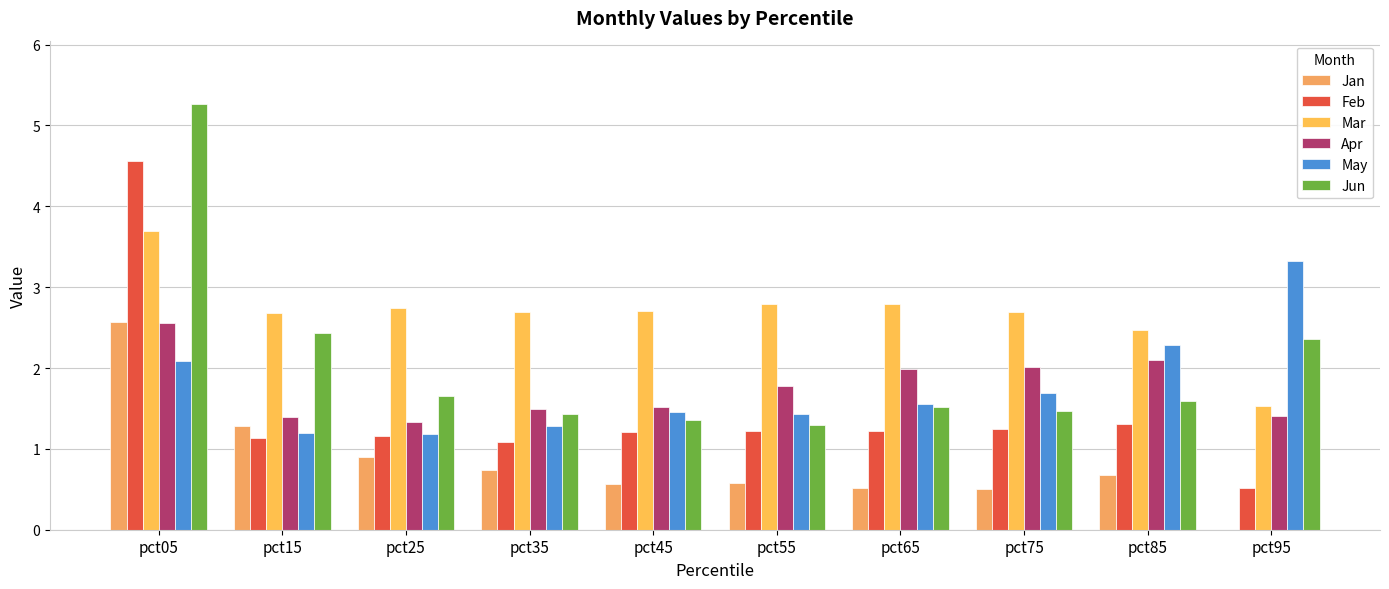

List the series in order of their peak value, highest first.

Jun, Feb, Mar, May, Jan, Apr